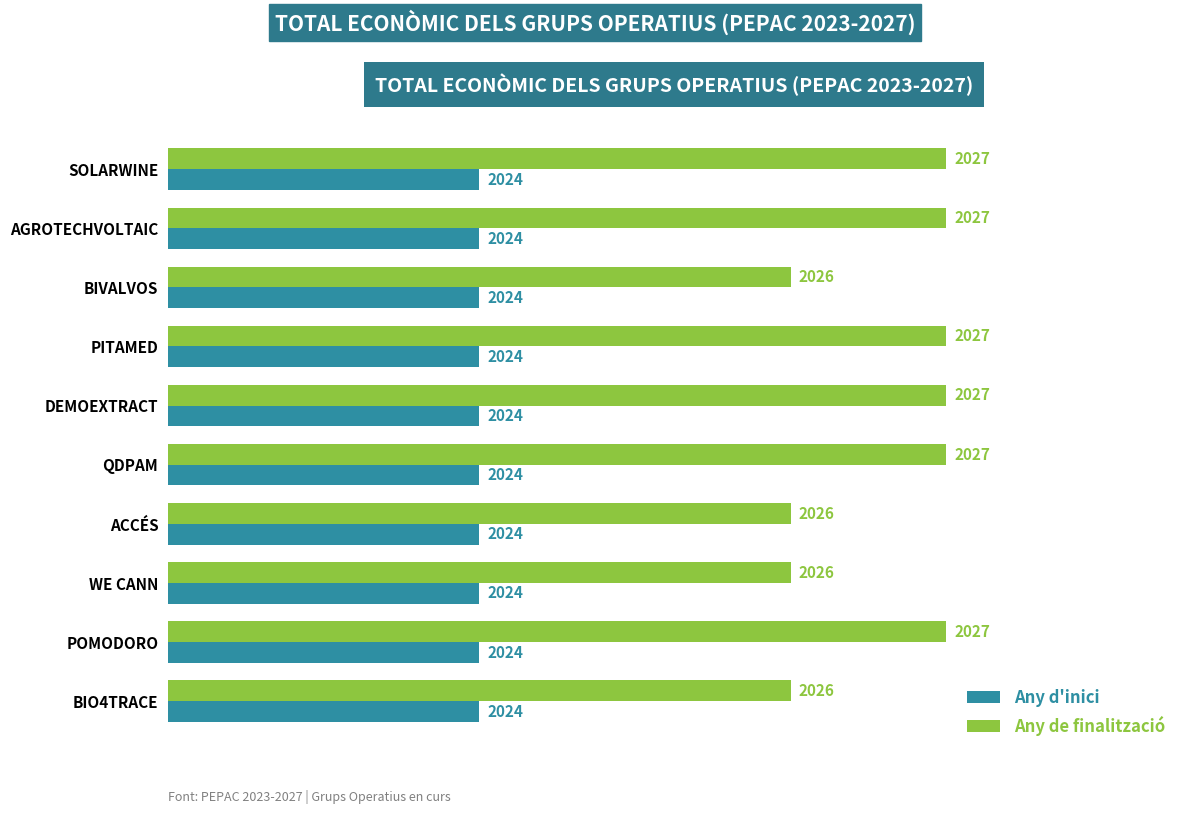

What are all the series names shown in the legend?

Any d'inici, Any de finalització